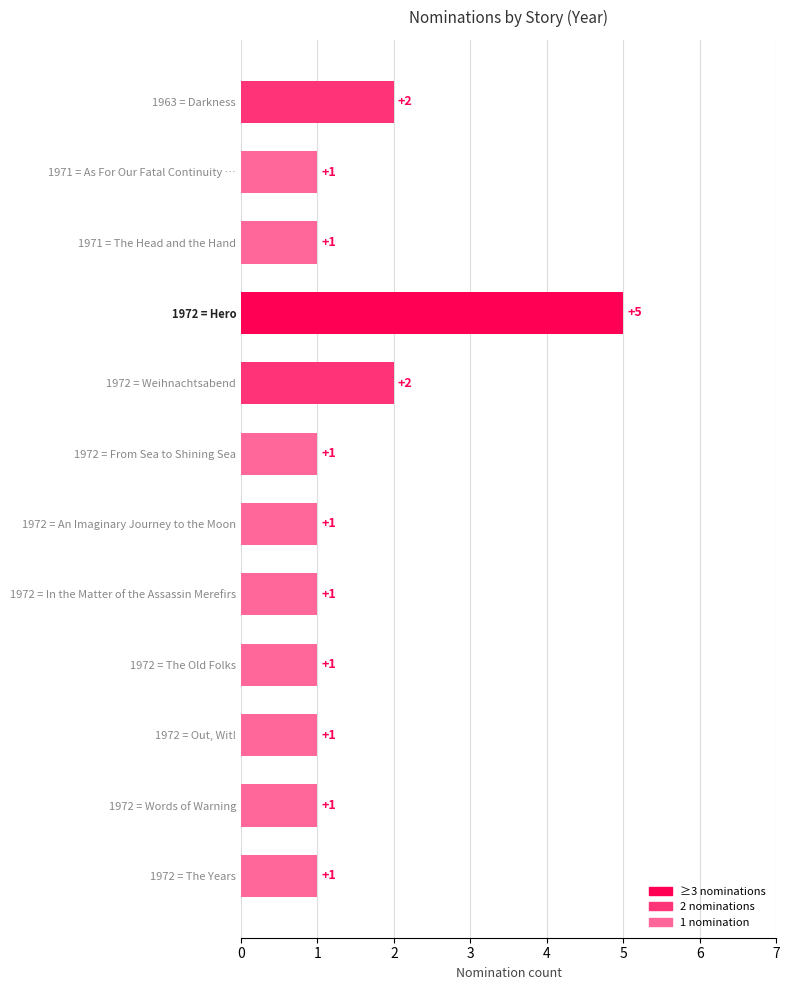

Are the bars grouped side by side (vs. stacked)?

No